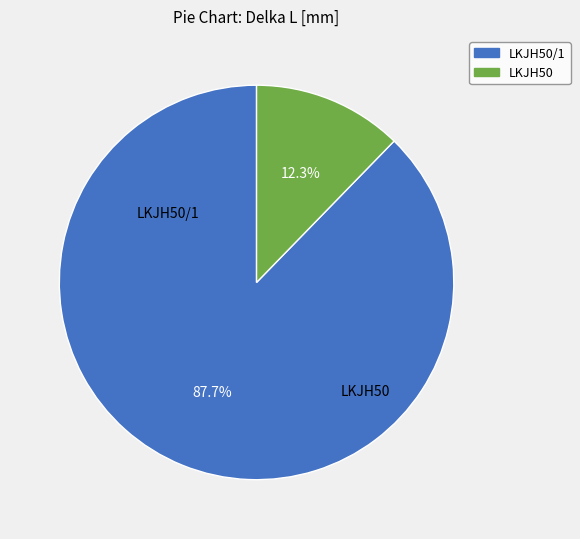

Is there any slice that represents more than half of the pie?

Yes